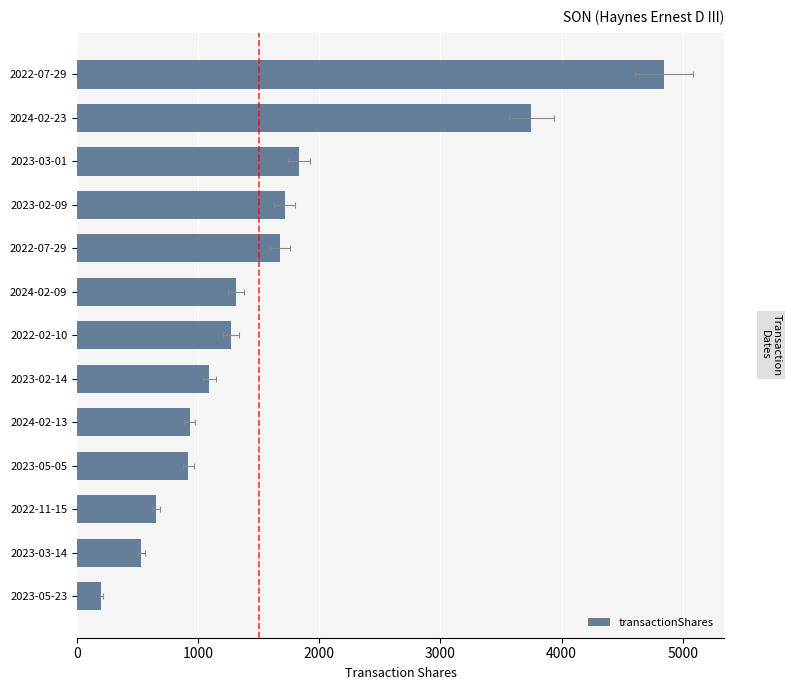

What value does the data have at 2024-02-23, to the nearest 100?

3800